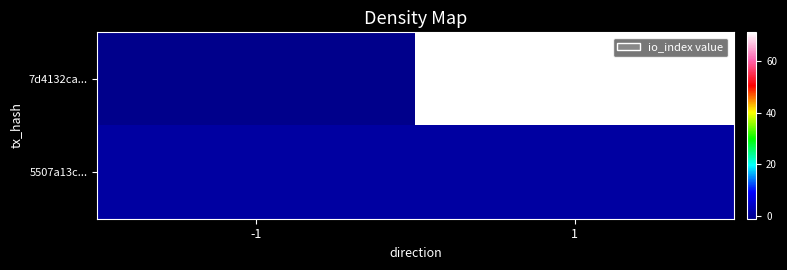

At which category is the sum across all series the highest?

1